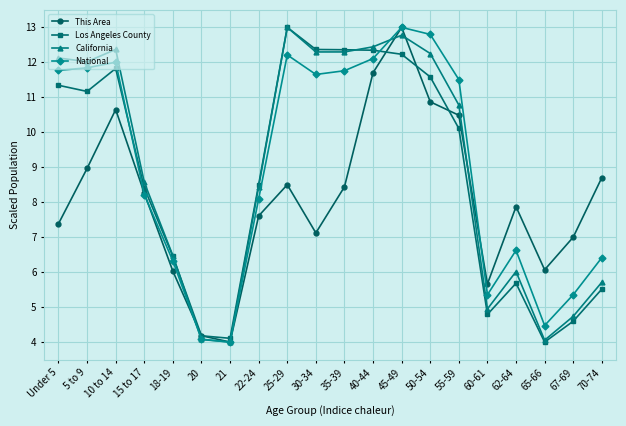

The value of Los Angeles County at 30-34 is 12.4. True or false?

True